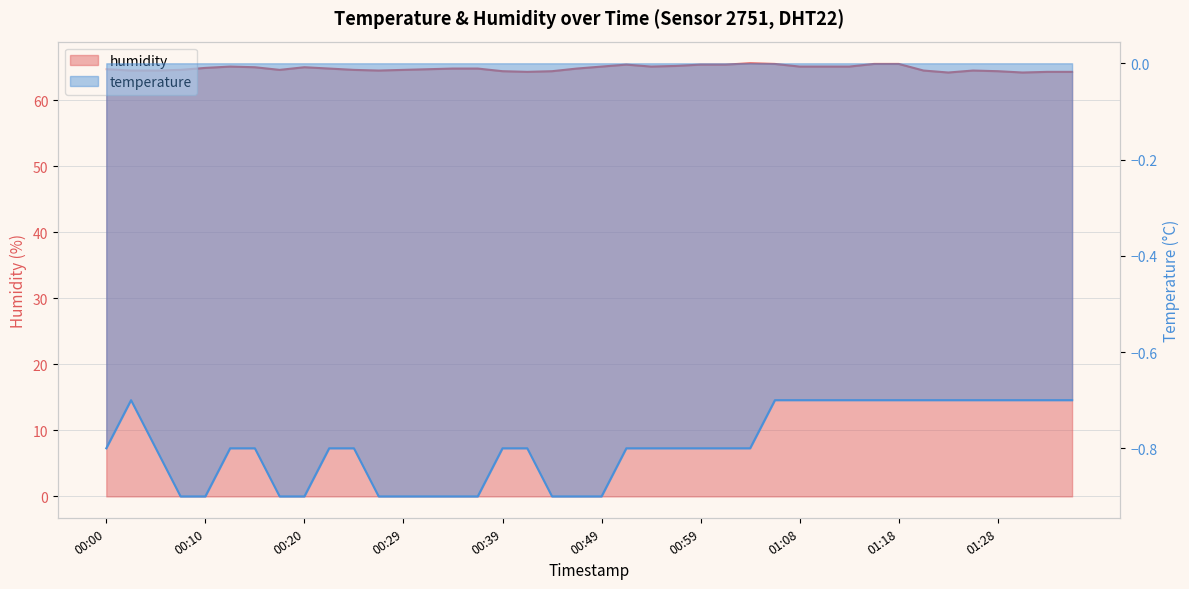

At how many categories does at least one series exceed 0?

40